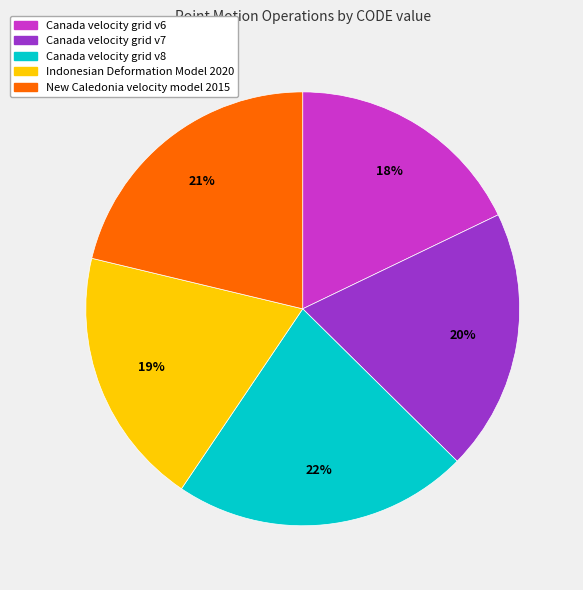

To the nearest percent, what percentage of the pie is New Caledonia velocity model 2015?

21%